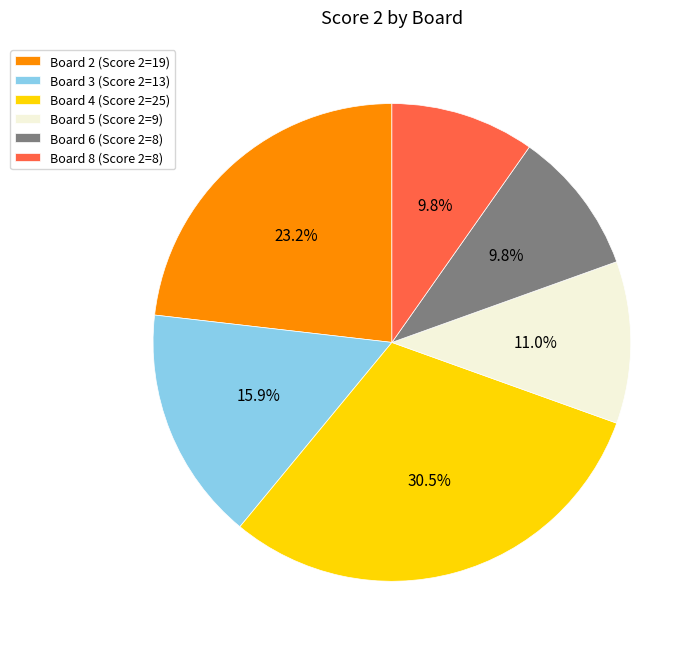

What is the largest slice in the pie chart?

Board 4 (Score 2=25)